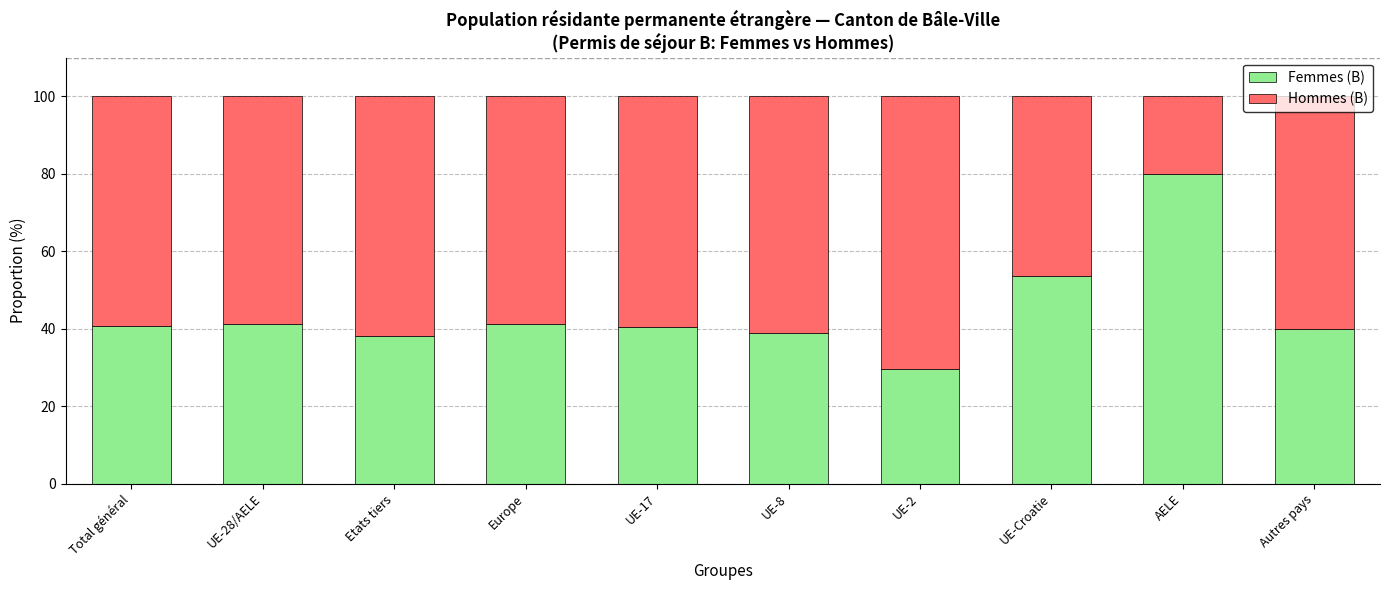

Is it true that Femmes (B) equals 41.2 at UE-28/AELE?

True